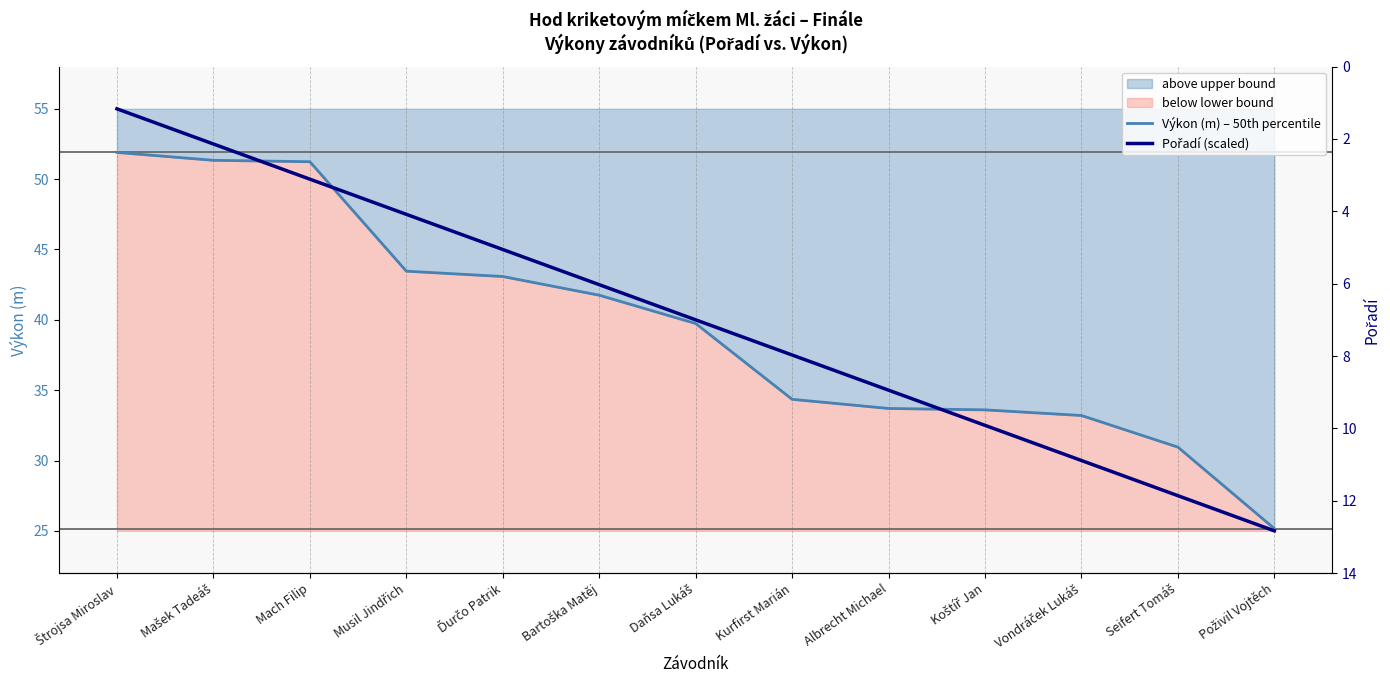

Reading right to left, what are all the values shown in this chart?

Výkon (m) – 50th percentile: Poživil Vojtěch=25.2	Seifert Tomáš=30.9	Vondráček Lukáš=33.2	Koštíř Jan=33.6	Albrecht Michael=33.7	Kurfirst Marián=34.4	Daňsa Lukáš=39.7	Bartoška Matěj=41.8	Ďurčo Patrik=43.1	Musil Jindřich=43.5	Mach Filip=51.2	Mašek Tadeáš=51.3	Štrojsa Miroslav=51.9
Pořadí (scaled): Poživil Vojtěch=25.0	Seifert Tomáš=27.5	Vondráček Lukáš=30.0	Koštíř Jan=32.5	Albrecht Michael=35.0	Kurfirst Marián=37.5	Daňsa Lukáš=40.0	Bartoška Matěj=42.5	Ďurčo Patrik=45.0	Musil Jindřich=47.5	Mach Filip=50.0	Mašek Tadeáš=52.5	Štrojsa Miroslav=55.0